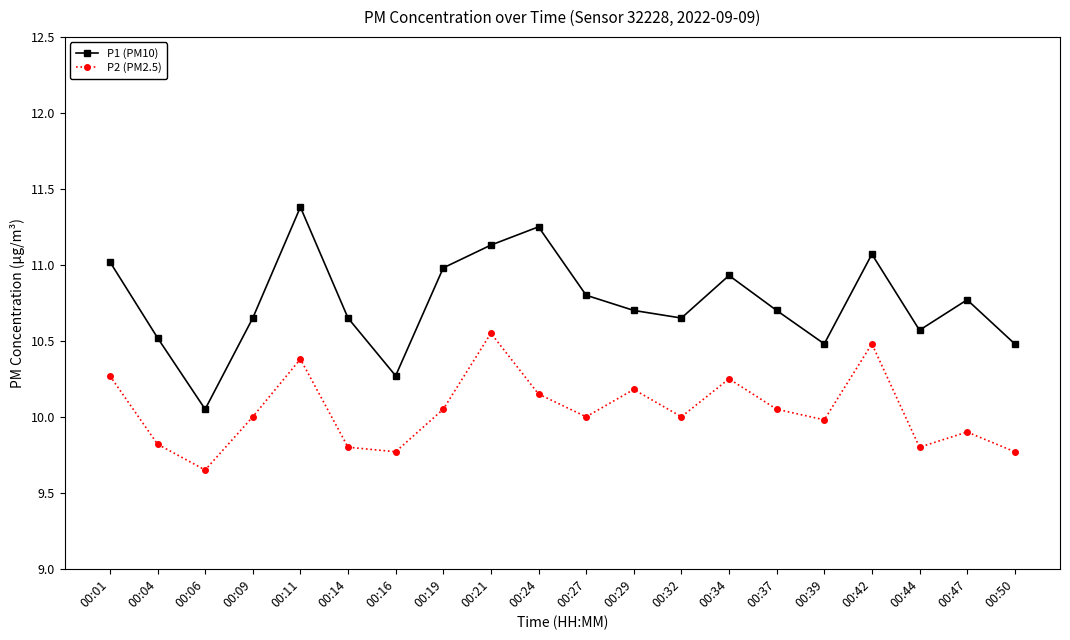

True or false: P1 (PM10) has more than 2 points higher than both neighbors.

True